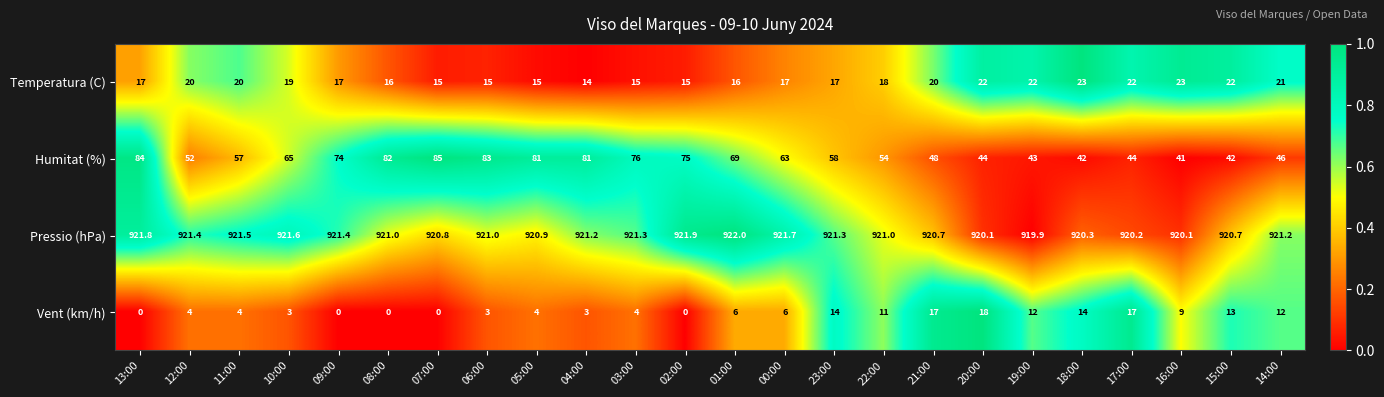

What is the difference between the highest and lowest values at 01:00?

916.0